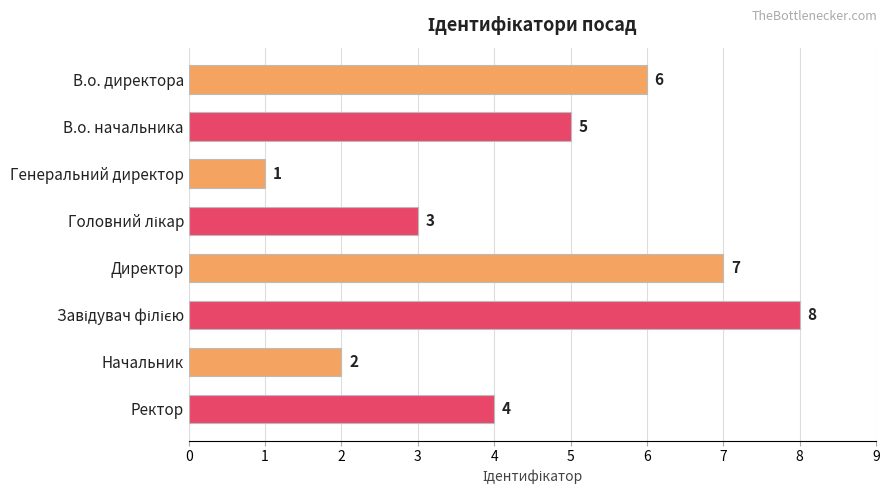

Reading bottom to top, what are all the values shown in this chart?

4	2	8	7	3	1	5	6